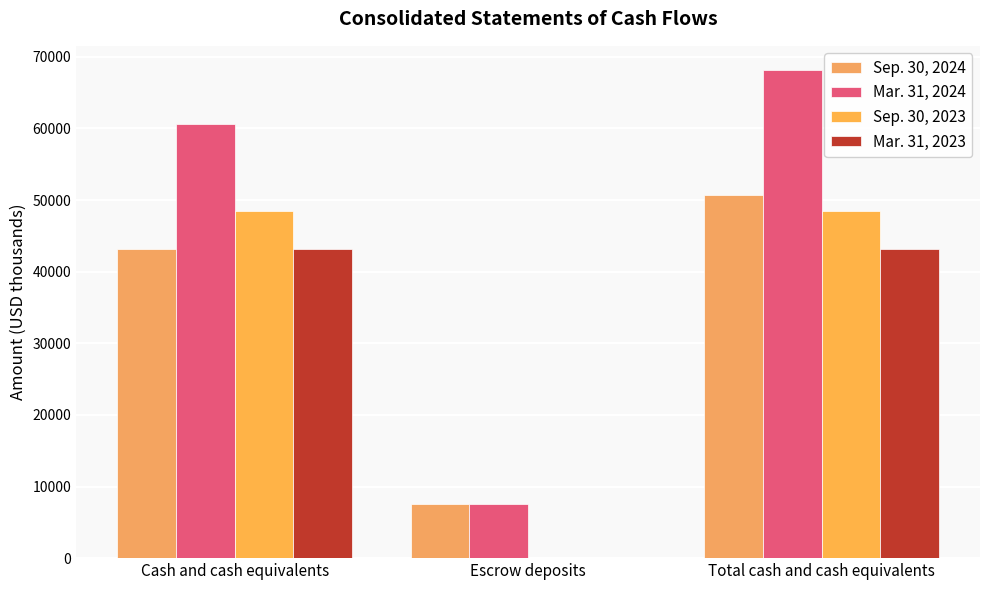

Is it true that Mar. 31, 2024 equals 60578 at Cash and cash equivalents?

True